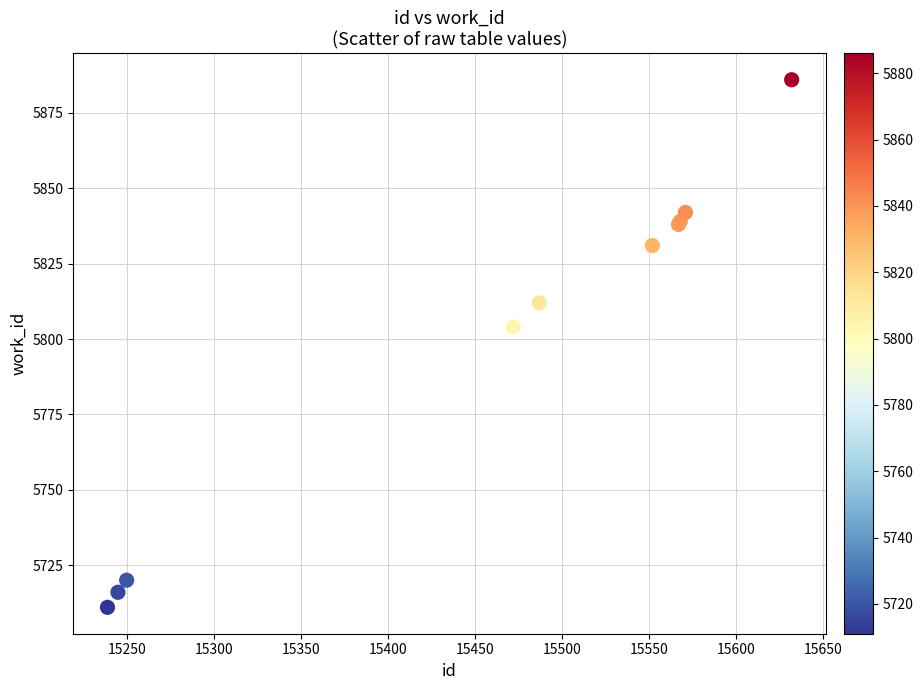

What Y value in the scatter plot is closest to 5798?

5804